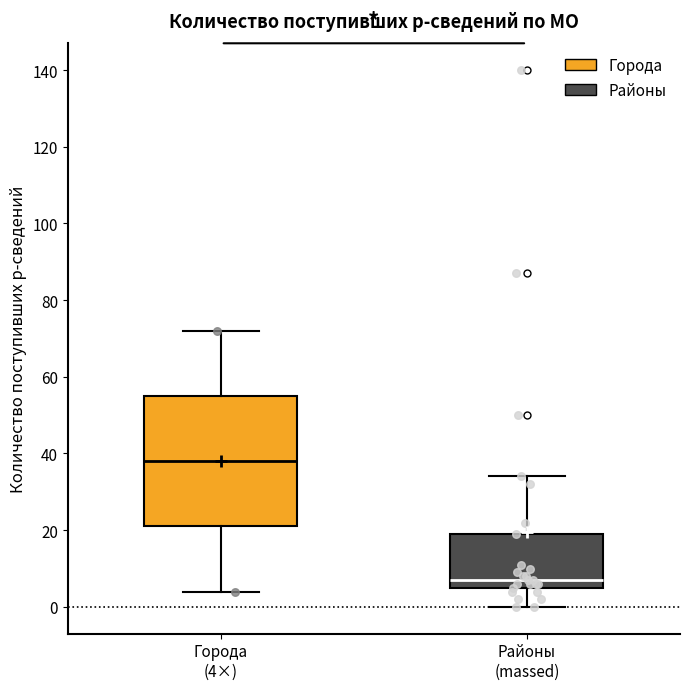

Where is the lower edge of the box for Районы (massed) on the y-axis? The values are not printed on the chart, so give them approximately, as read against the axis.

6